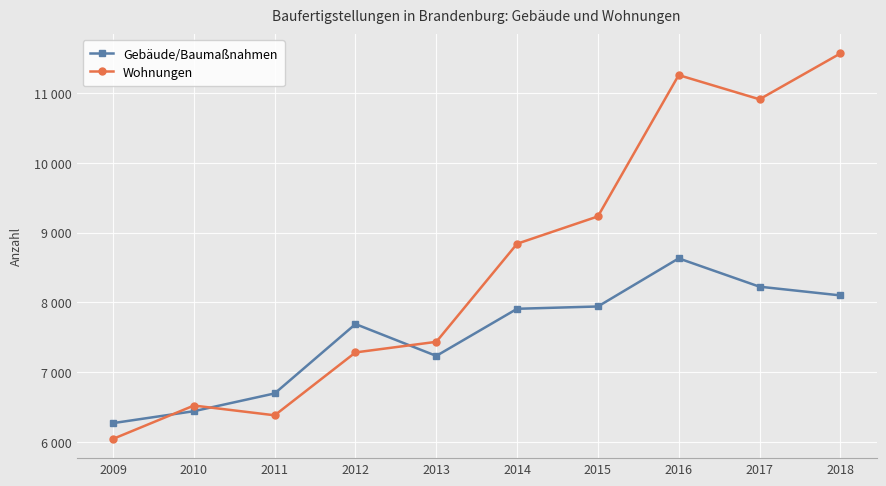

Reading left to right, list all the values displayed in this chart.

Gebäude/Baumaßnahmen: 6269	6440	6695	7690	7233	7909	7942	8632	8226	8101
Wohnungen: 6043	6521	6381	7283	7435	8842	9234	11261	10914	11571